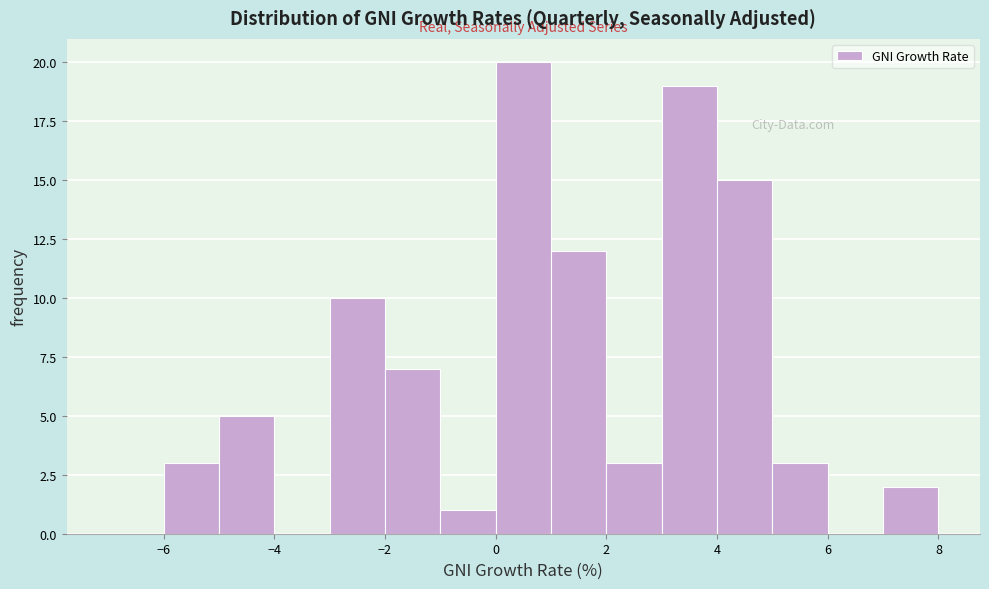

Reading left to right, list every bar in this chart as the range it spans on the x-axis followed by its height. The values are not printed on the chart, so give them approximately, as read against the axis.

-7 to -6: 0
-6 to -5: 3
-5 to -4: 5
-4 to -3: 0
-3 to -2: 10
-2 to -1: 7
-1 to 0: 1
0 to 1: 20
1 to 2: 12
2 to 3: 3
3 to 4: 19
4 to 5: 15
5 to 6: 3
6 to 7: 0
7 to 8: 2